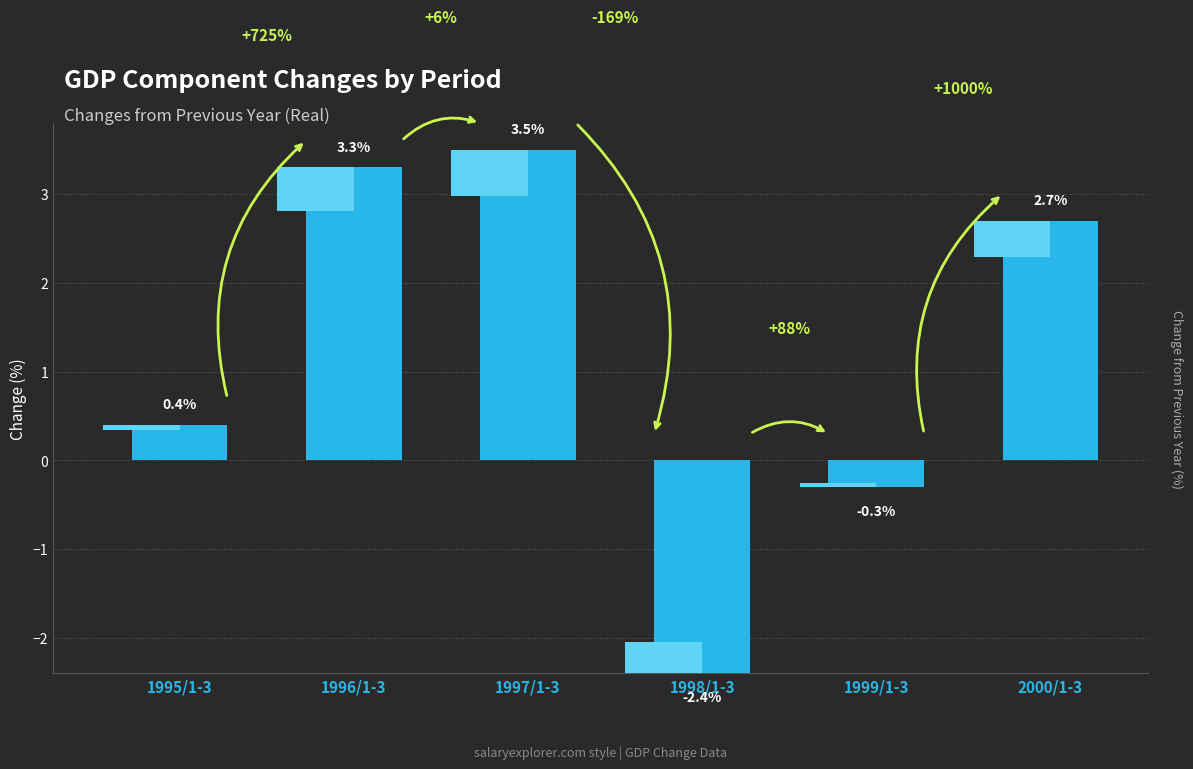

The value at 1995/1-3 is 0.6. True or false?

False